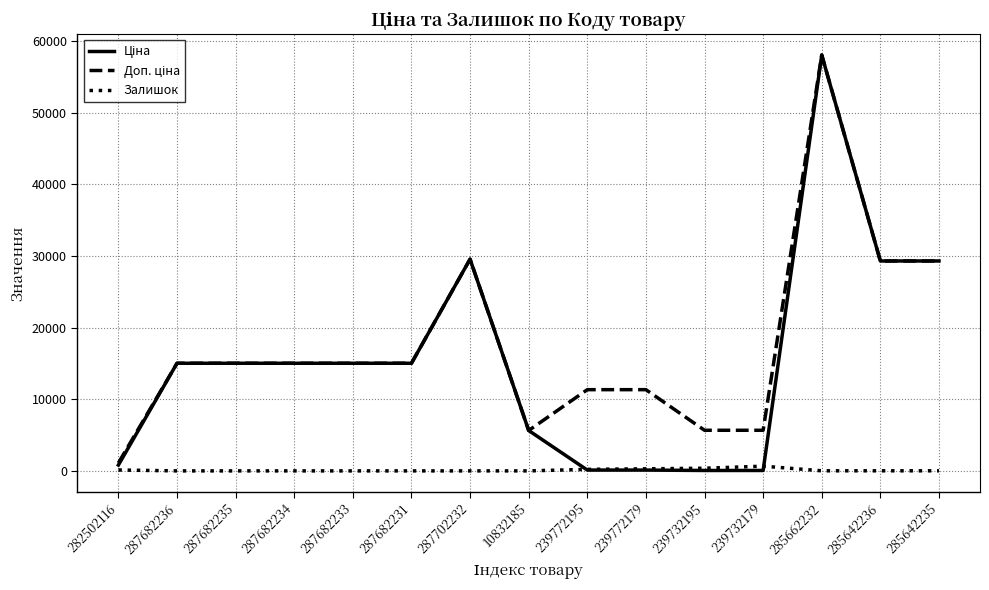

At which category does the chart reach its peak across all series?

285662232